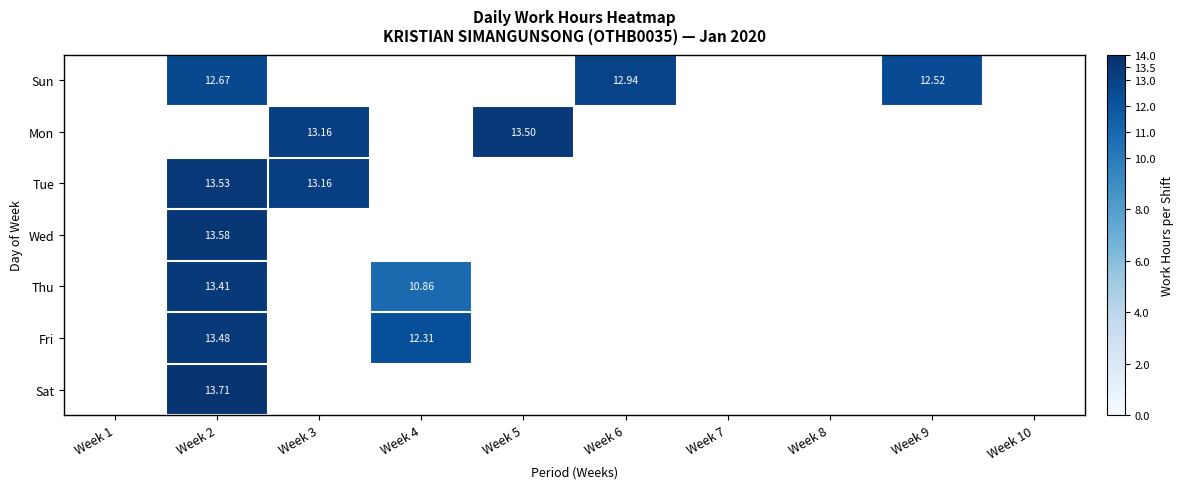

At which label does Sun first exceed 12?

Week 2